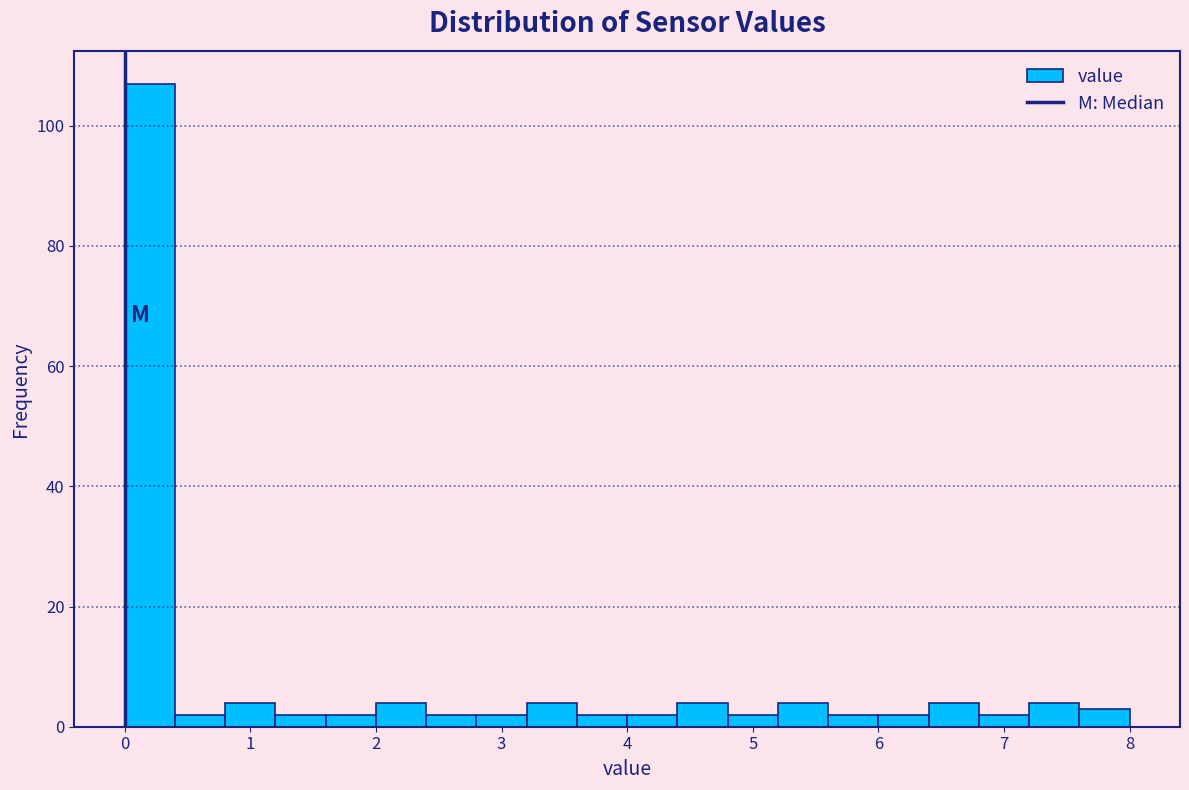

Reading left to right, transcribe this chart: for each bar, give the range it covers on the x-axis and its height. The values are not printed on the chart, so give them approximately, as read against the axis.

0.0 to 0.4: 108
0.4 to 0.8: 2
0.8 to 1.2: 4
1.2 to 1.6: 2
1.6 to 2.0: 2
2.0 to 2.4: 4
2.4 to 2.8: 2
2.8 to 3.2: 2
3.2 to 3.6: 4
3.6 to 4.0: 2
4.0 to 4.4: 2
4.4 to 4.8: 4
4.8 to 5.2: 2
5.2 to 5.6: 4
5.6 to 6.0: 2
6.0 to 6.4: 2
6.4 to 6.8: 4
6.8 to 7.2: 2
7.2 to 7.6: 4
7.6 to 8.0: 4